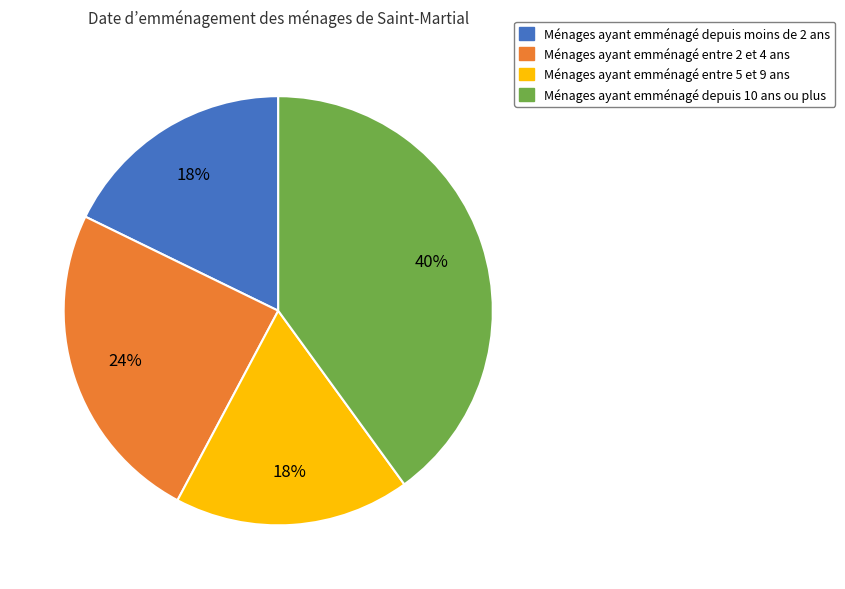

To the nearest percent, what percentage of the pie is Ménages ayant emménagé entre 2 et 4 ans?

24%